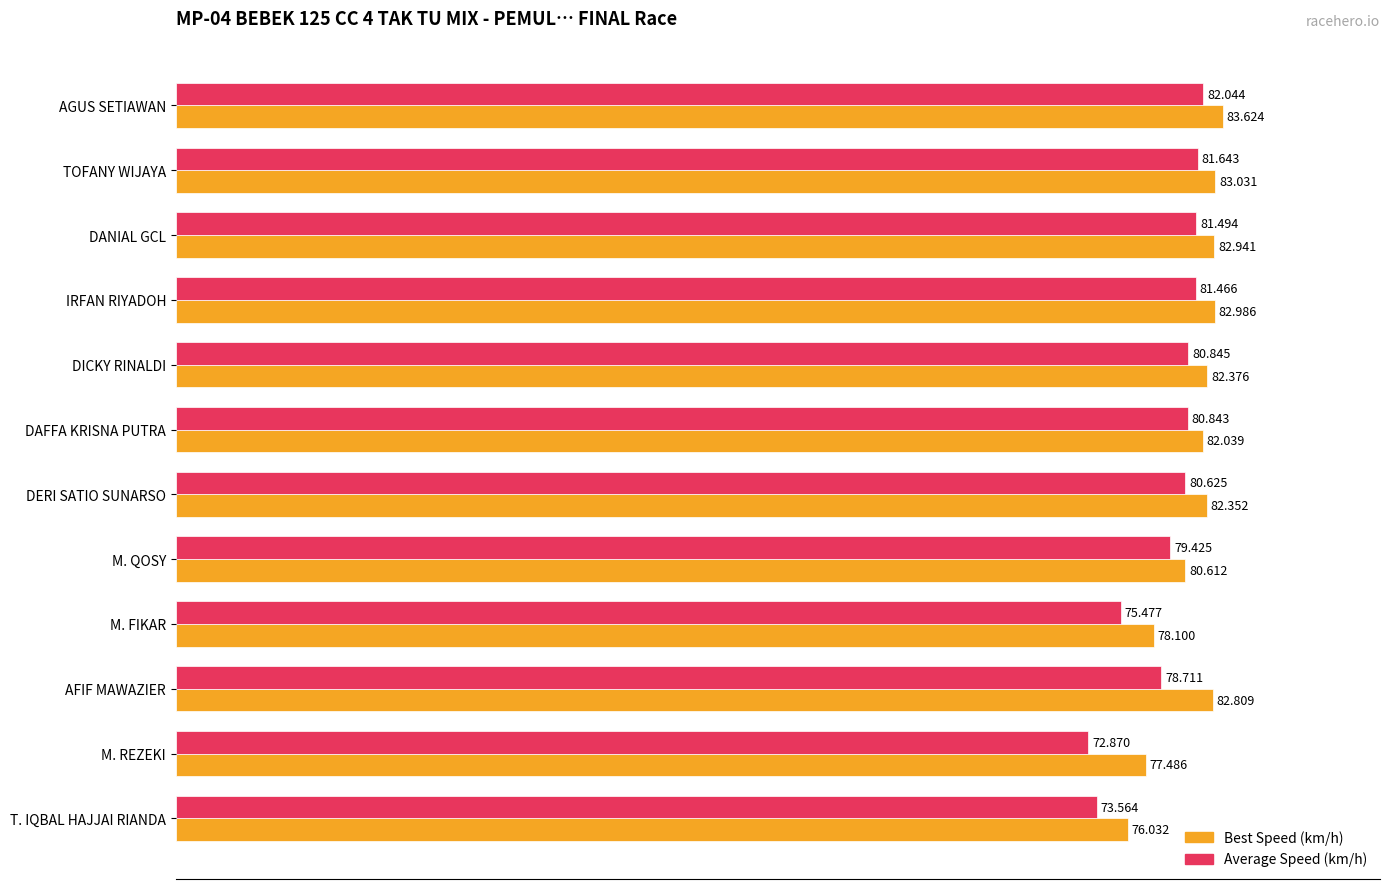

Which category has the highest value across all series?

AGUS SETIAWAN